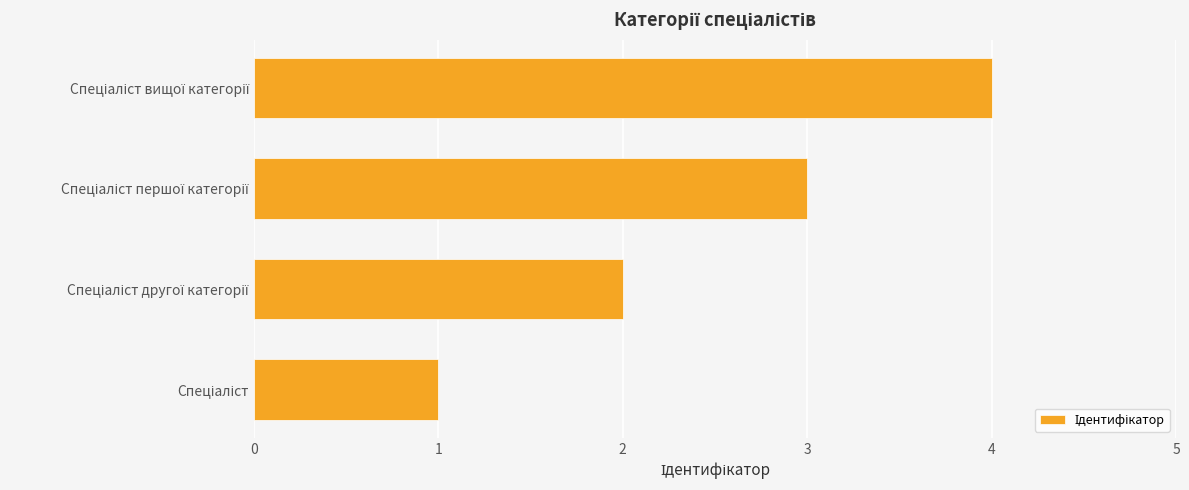

What is the maximum value shown in the chart?

4